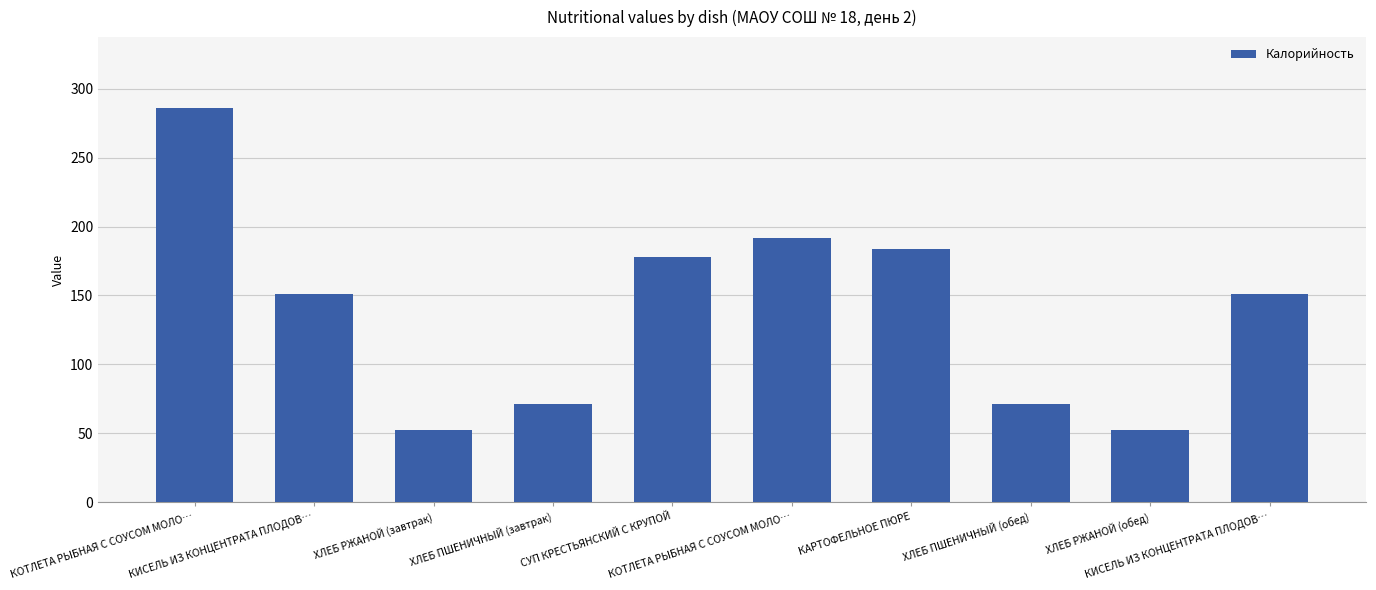

What is the maximum value shown in the chart?

286